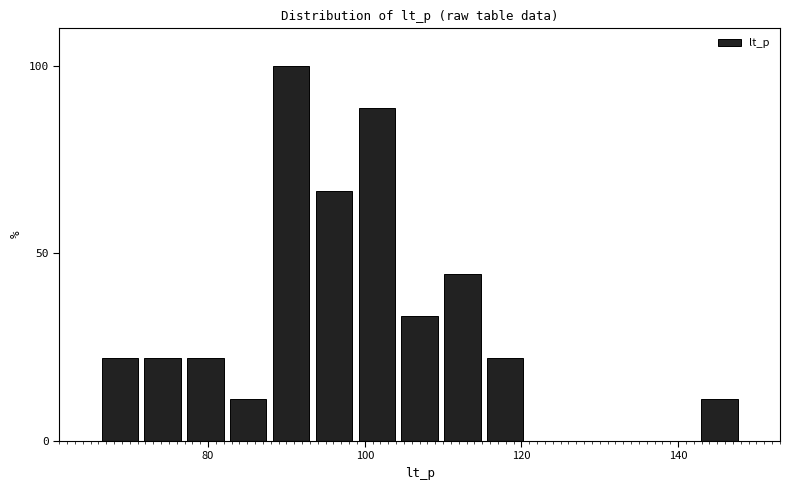

Read against the x-axis, roughly where is the centre of the tallest bar?

90